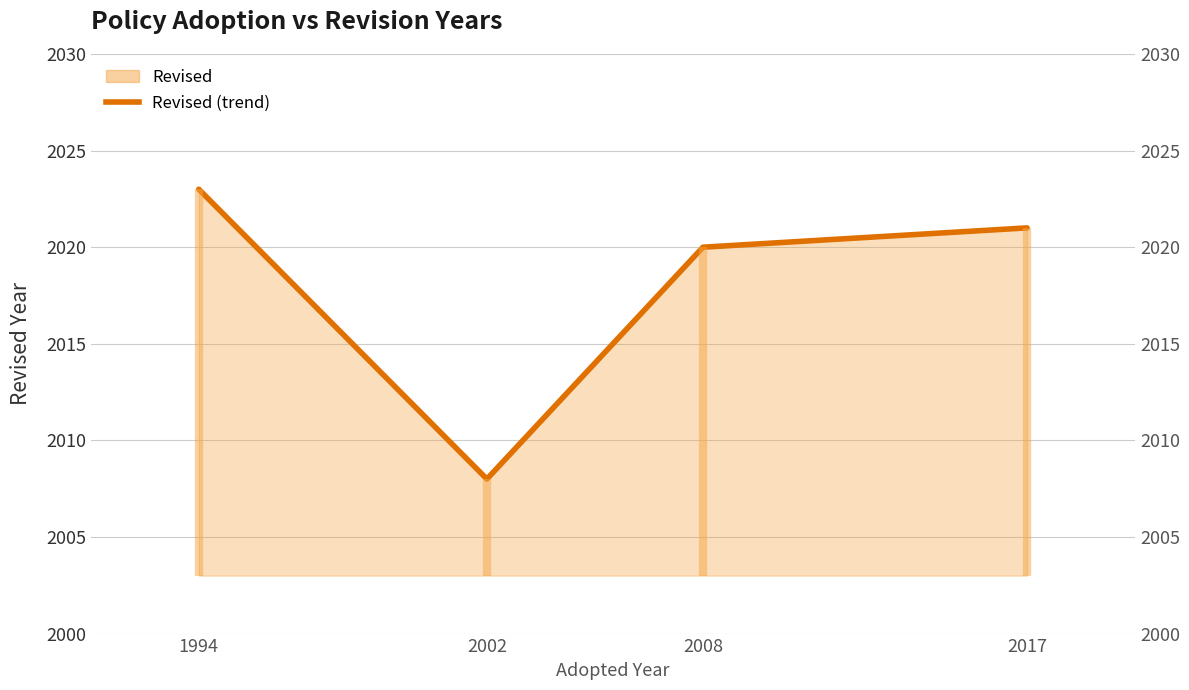

True or false: there are more than 0 points higher than both neighbors.

False